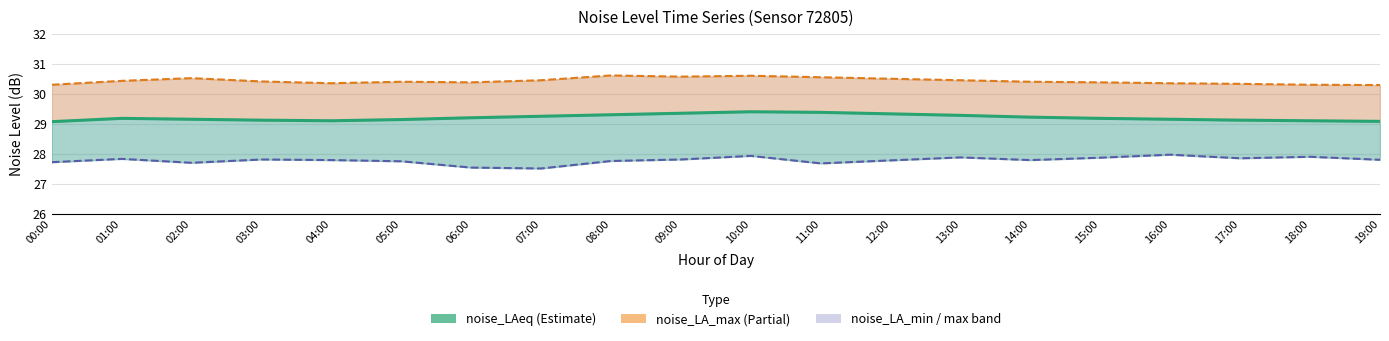

True or false: noise_LA_max and noise_LAeq cross at least once.

False